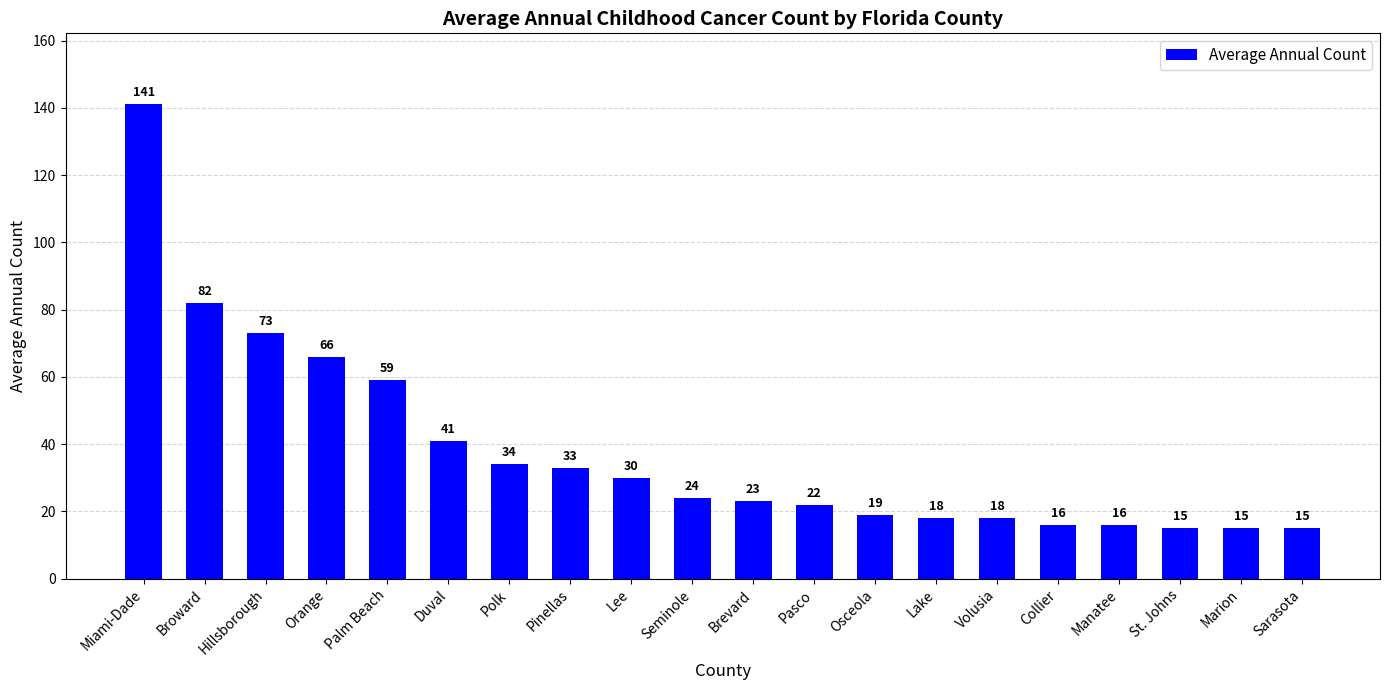

Reading left to right, extract all data points from this chart.

Miami-Dade=141	Broward=82	Hillsborough=73	Orange=66	Palm Beach=59	Duval=41	Polk=34	Pinellas=33	Lee=30	Seminole=24	Brevard=23	Pasco=22	Osceola=19	Lake=18	Volusia=18	Collier=16	Manatee=16	St. Johns=15	Marion=15	Sarasota=15